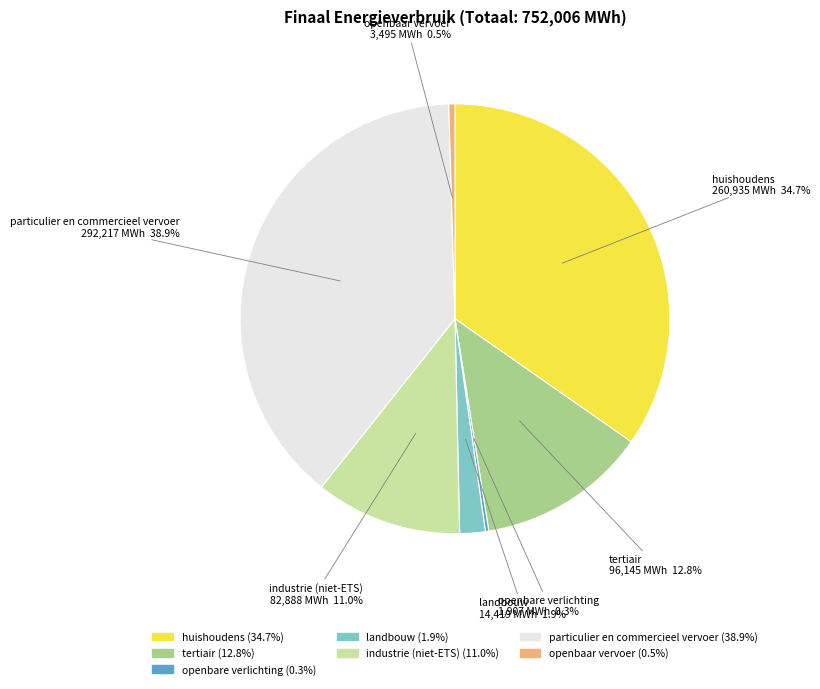

Does any single category account for the majority?

No